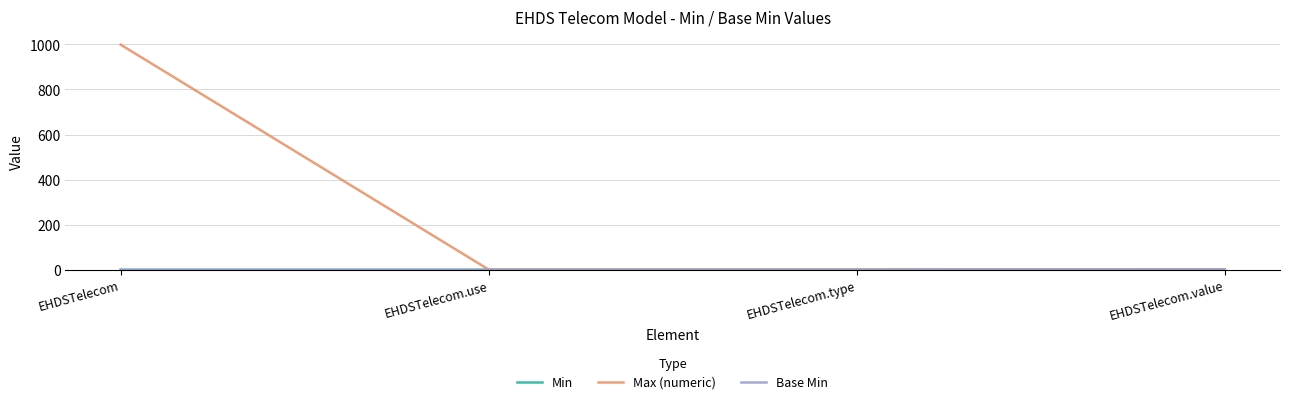

True or false: Min and Base Min cross at least once.

False